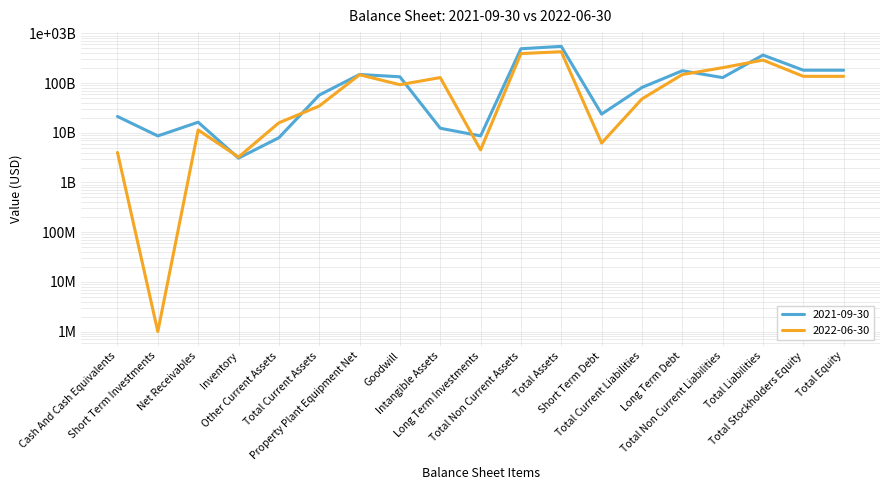

Which series has the widest spread of values?

2021-09-30